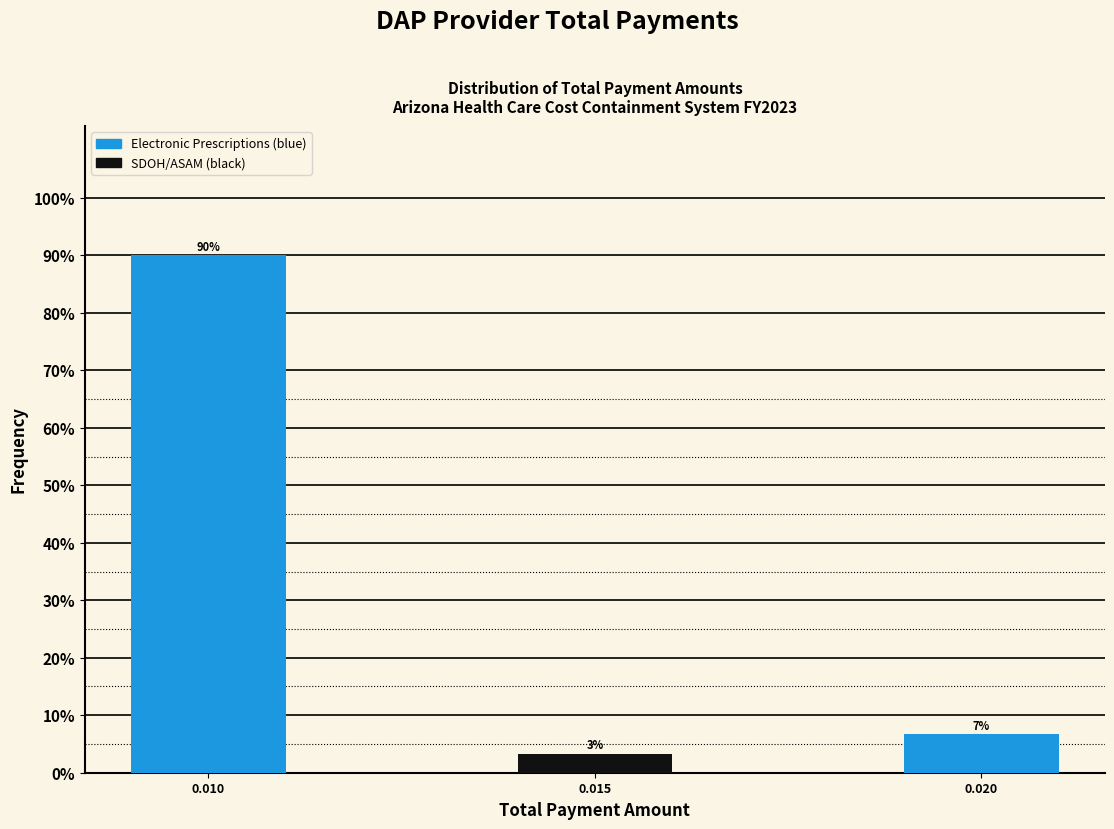

Are the bars horizontal?

No